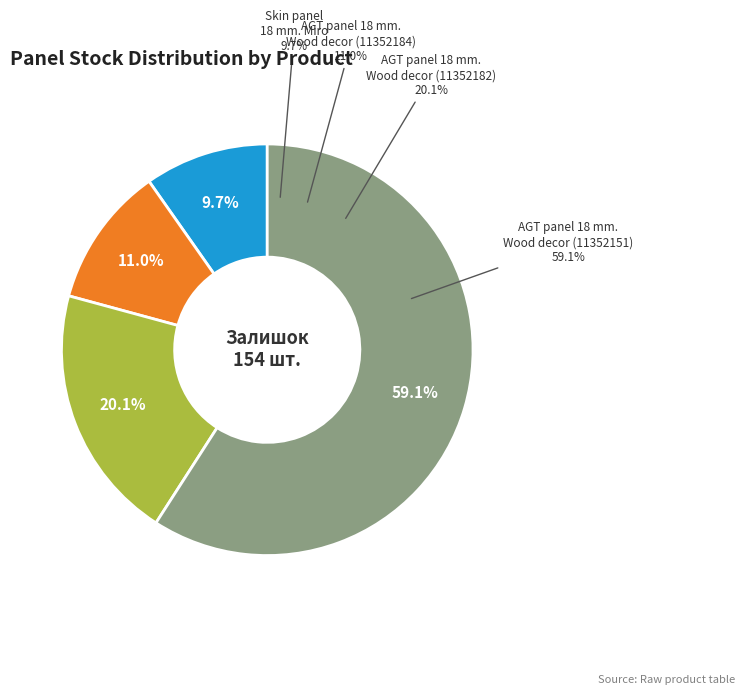

To the nearest percent, what is the average slice percentage?

25%